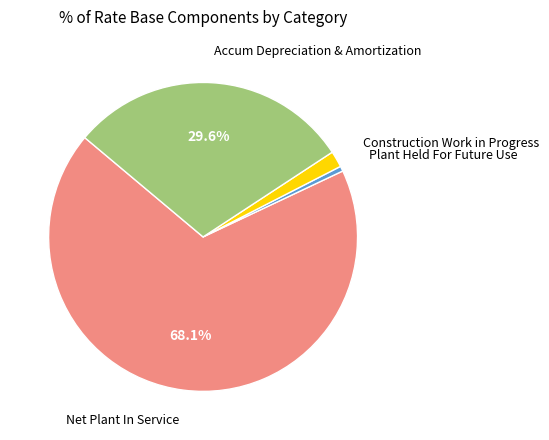

Is there any slice that represents more than half of the pie?

Yes